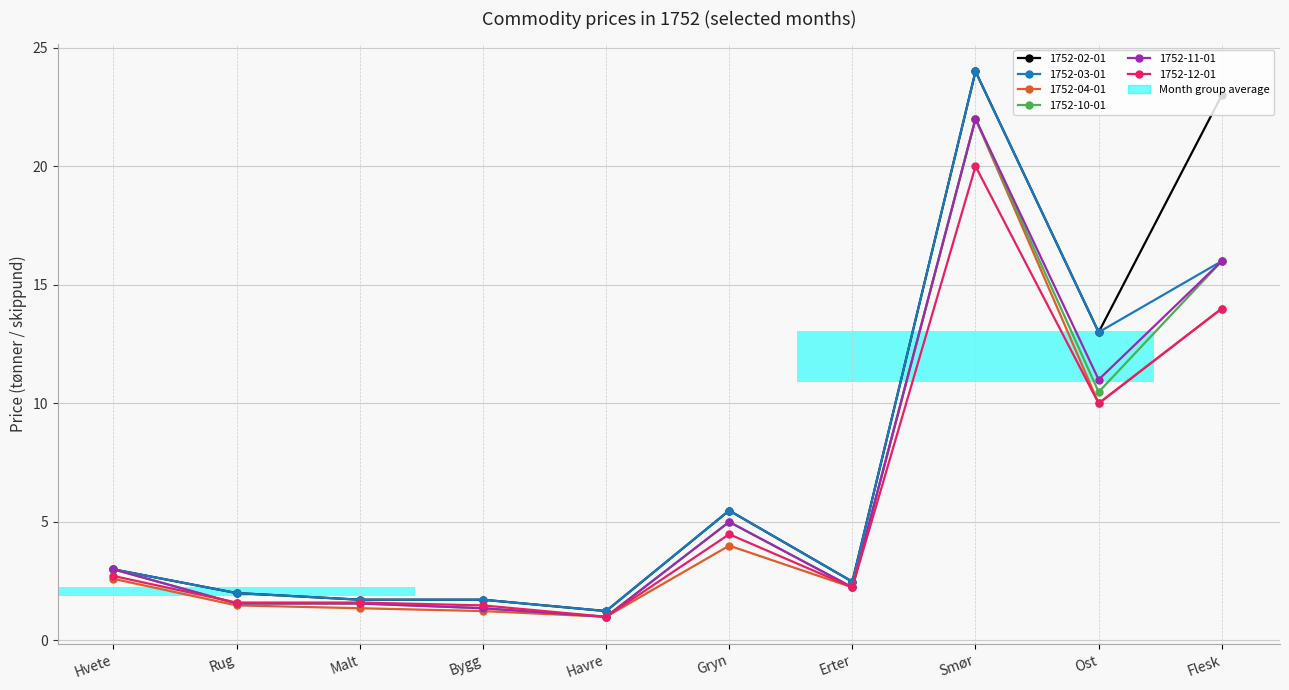

At which label is 1752-11-01 closest to 11?

Ost